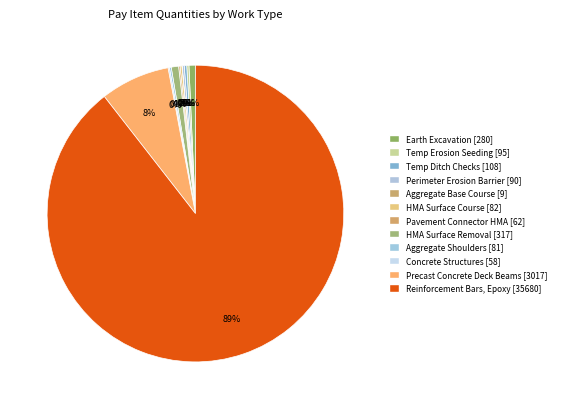

How many segments does this pie chart have?

12